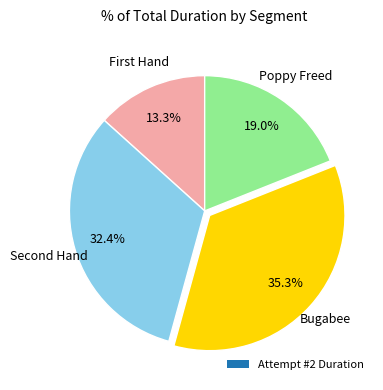

Is there a majority slice in this chart?

No